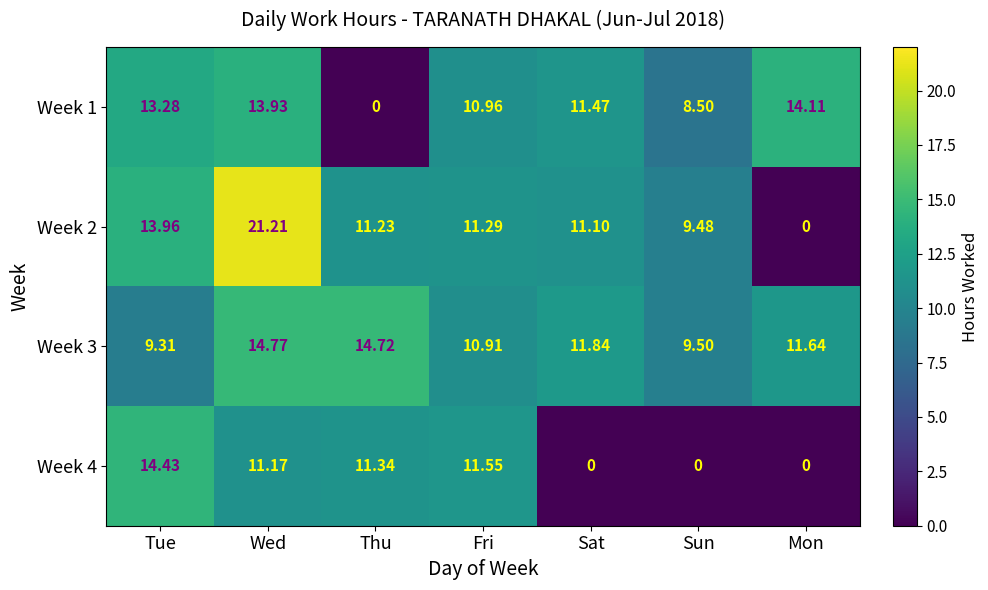

Where is Week 4 nearest to the value 7?

Wed